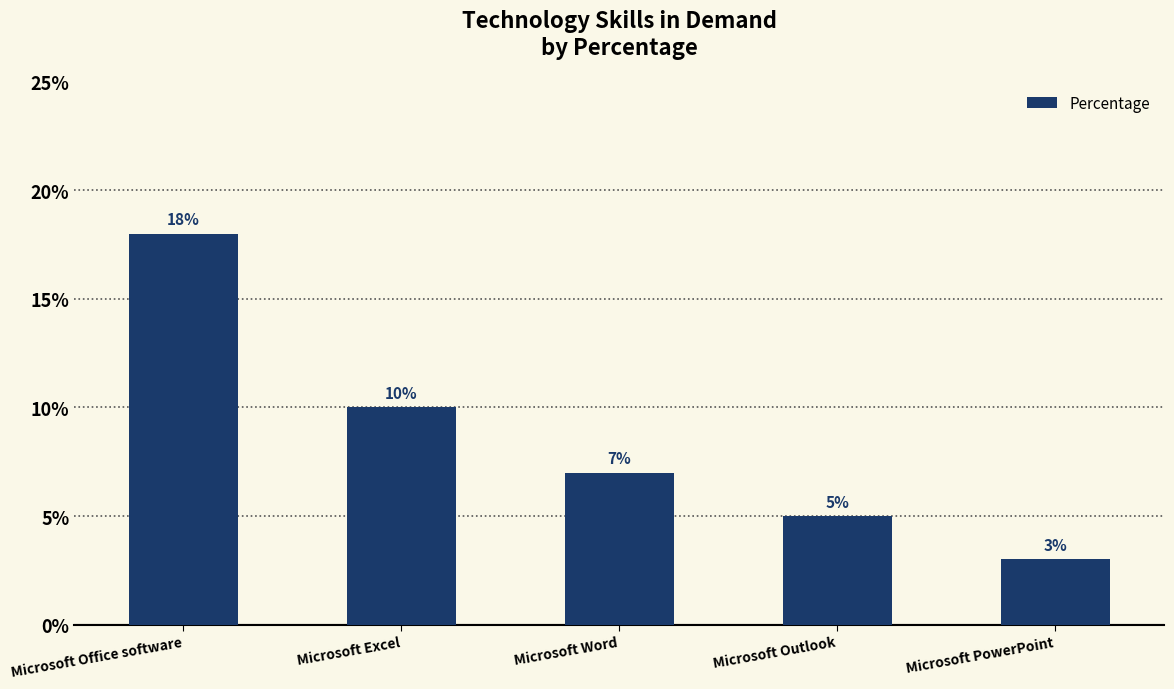

Which label corresponds to the largest value in the chart?

Microsoft Office software